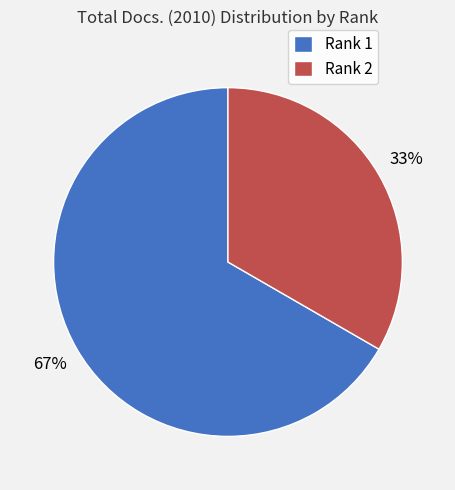

Is Rank 2 the majority of the pie?

No